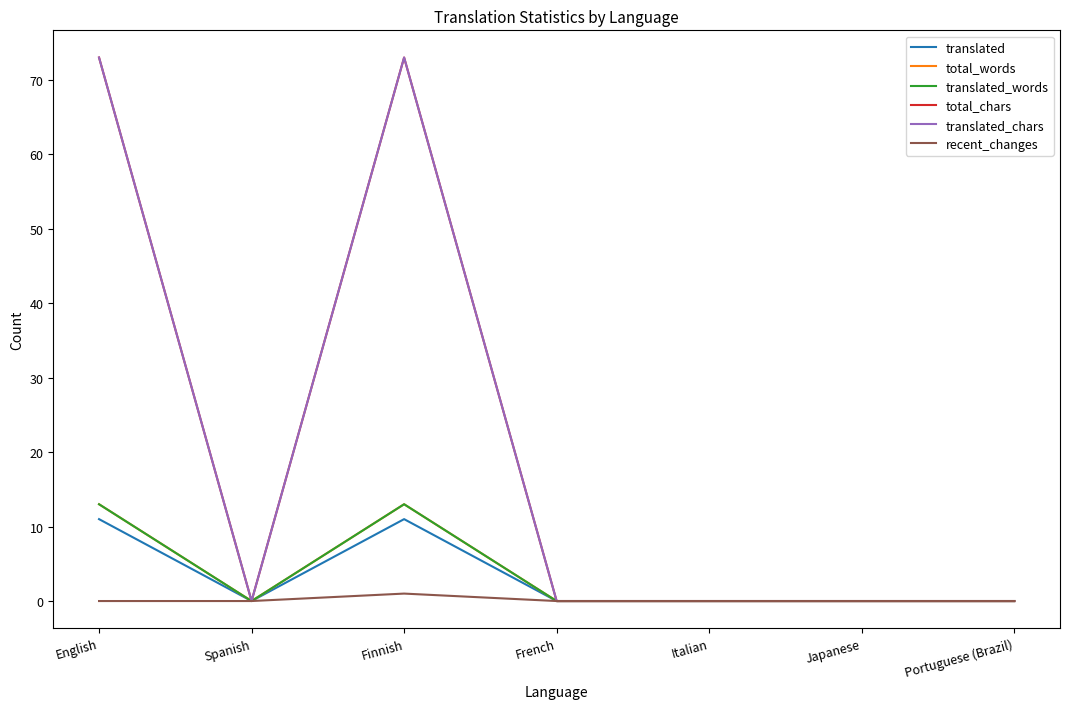

What is the greatest value displayed?

73